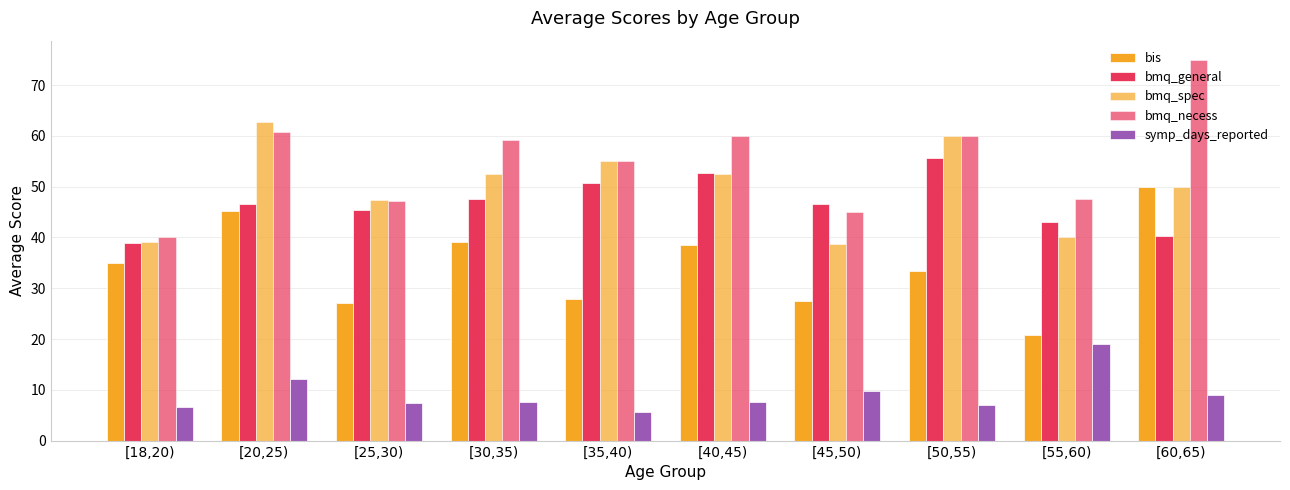

How many series are shown in this chart?

5